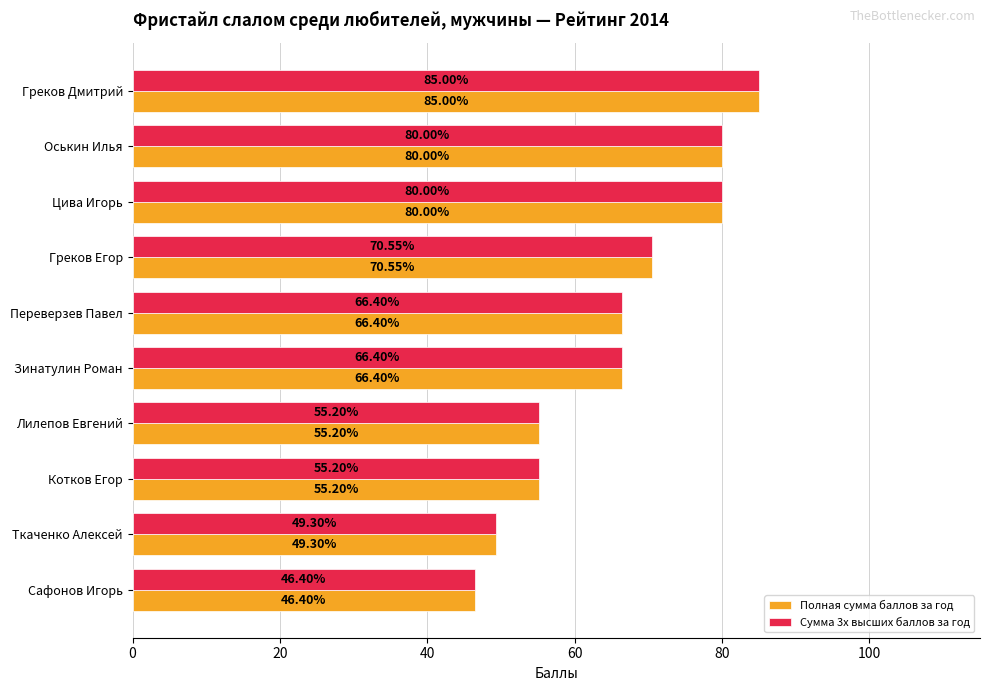

What is the total value across all series at Сафонов Игорь?

92.8